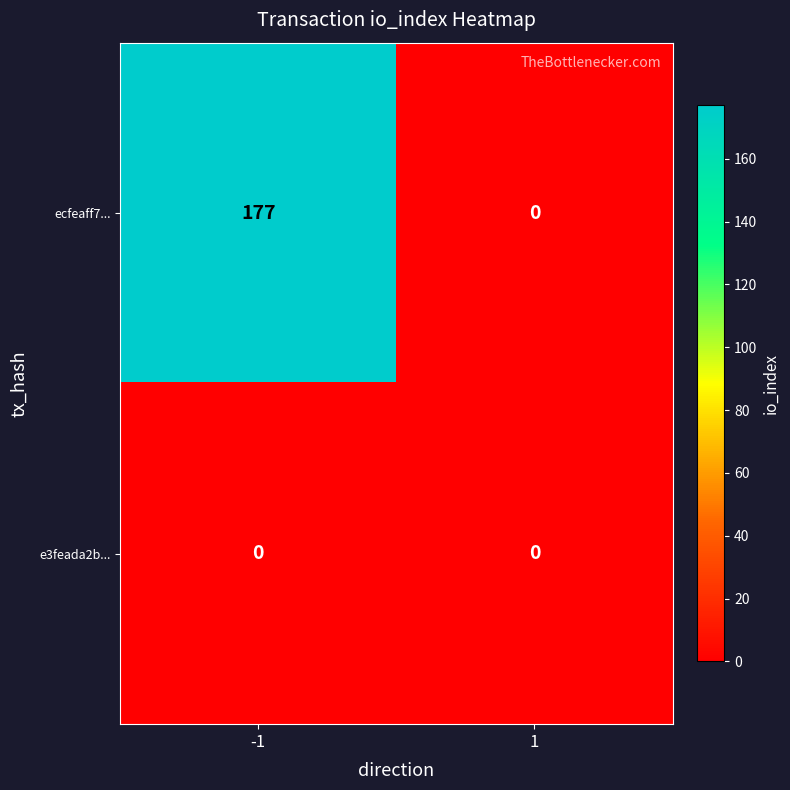

Which series has the largest total across all categories?

ecfeaff7...